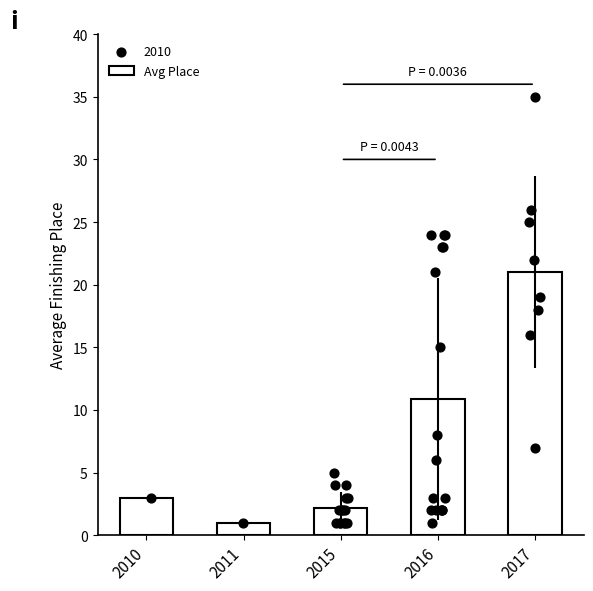

What is the change in value from 2011 to 2015?

+1.2